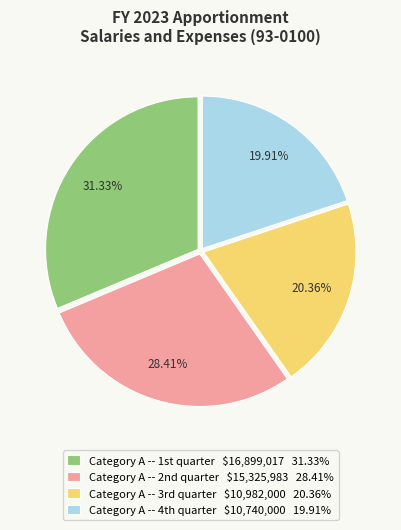

How many segments does this pie chart have?

4